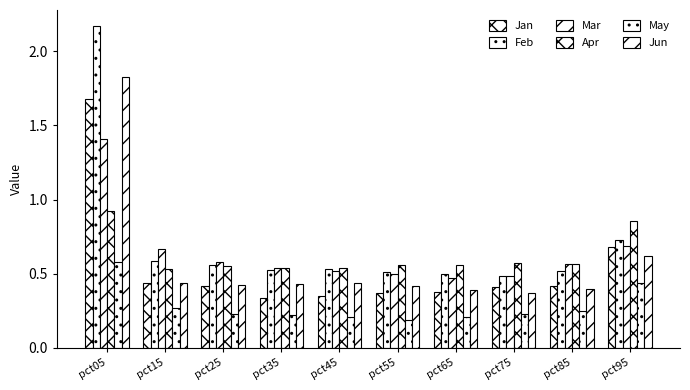

Which has a higher value, pct25 or pct05?

pct05